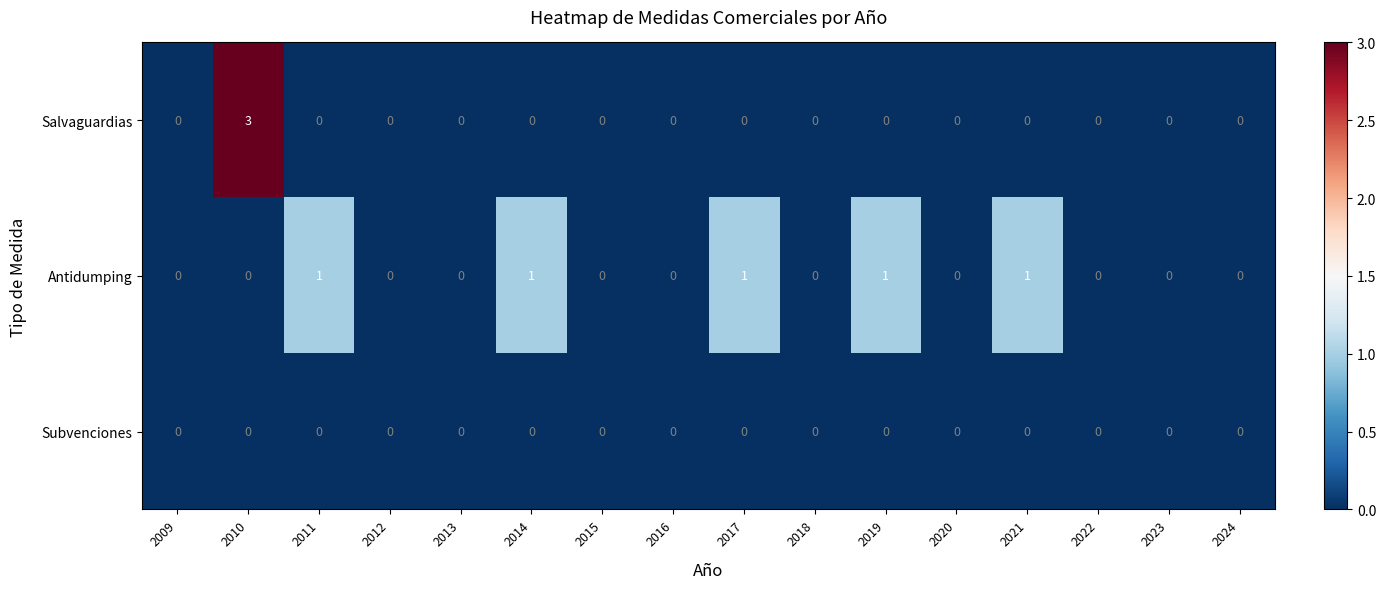

The Antidumping series shows 0 at 2013. True or false?

True